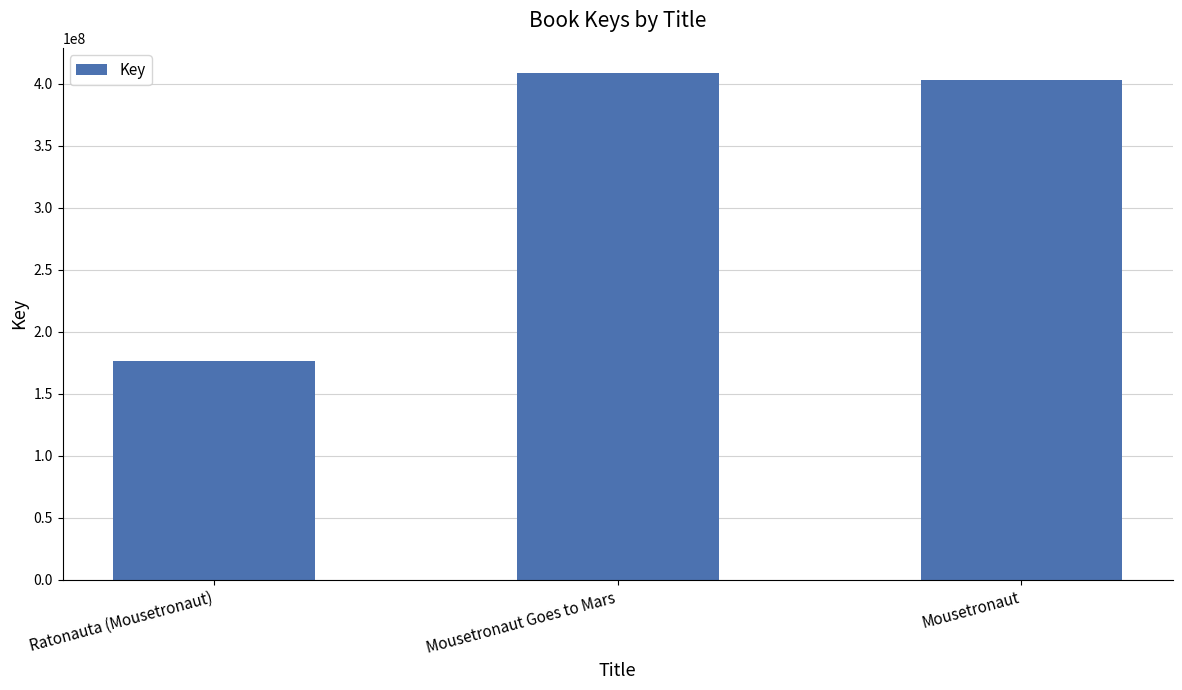

List the labels in order of value, smallest first.

Ratonauta (Mousetronaut), Mousetronaut, Mousetronaut Goes to Mars